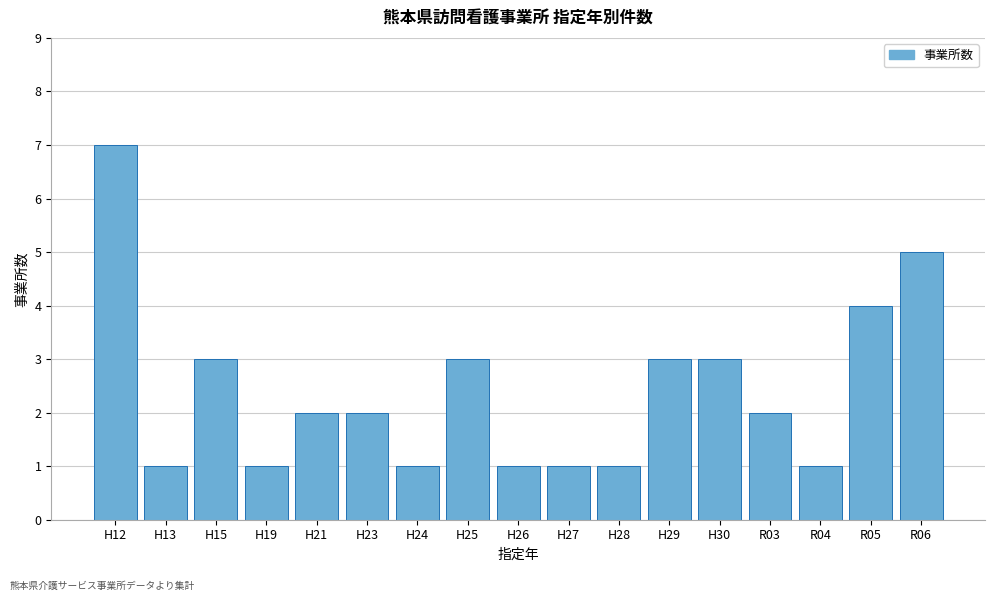

Reading left to right, extract all data points from this chart.

H12=7	H13=1	H15=3	H19=1	H21=2	H23=2	H24=1	H25=3	H26=1	H27=1	H28=1	H29=3	H30=3	R03=2	R04=1	R05=4	R06=5